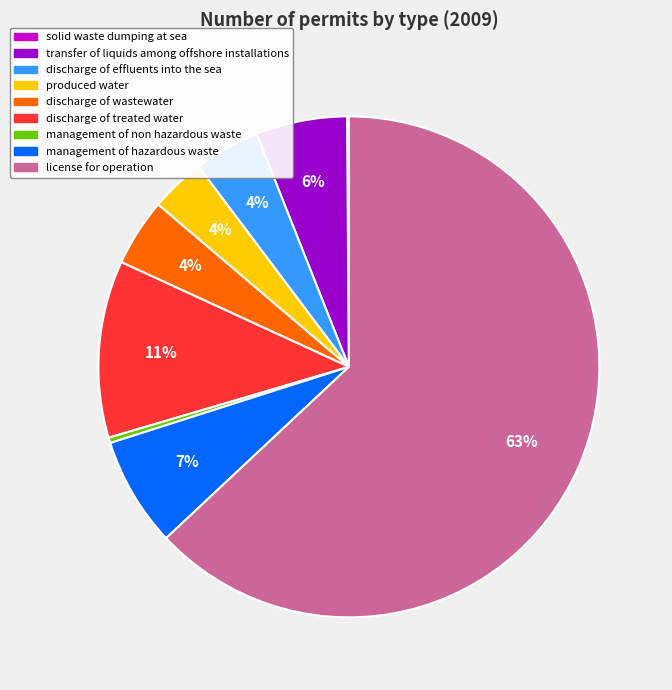

What is the largest slice in the pie chart?

license for operation